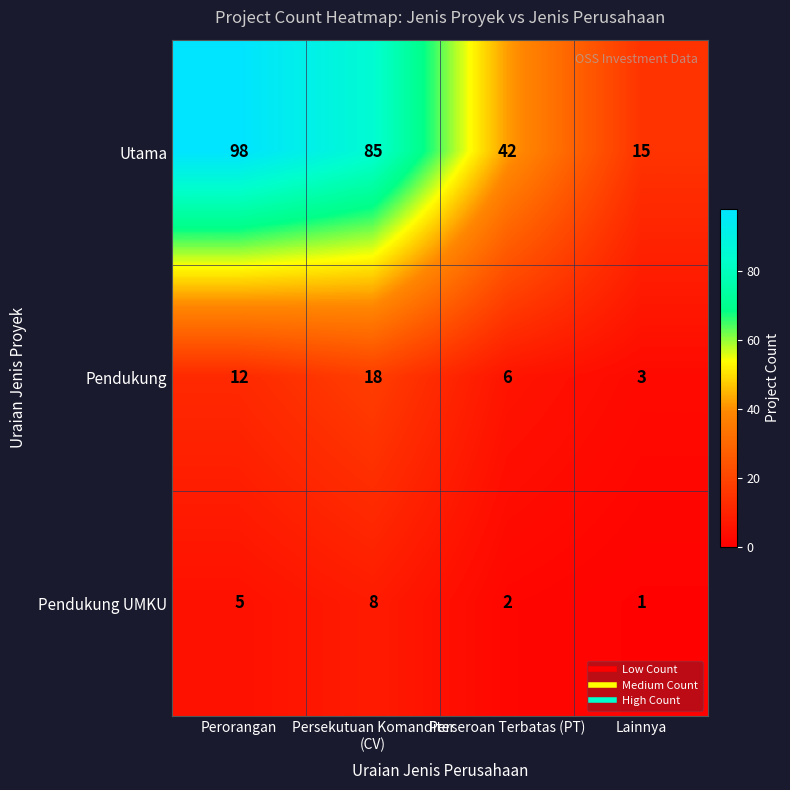

Which series changed the most between Perorangan and Perseroan Terbatas (PT)?

Utama